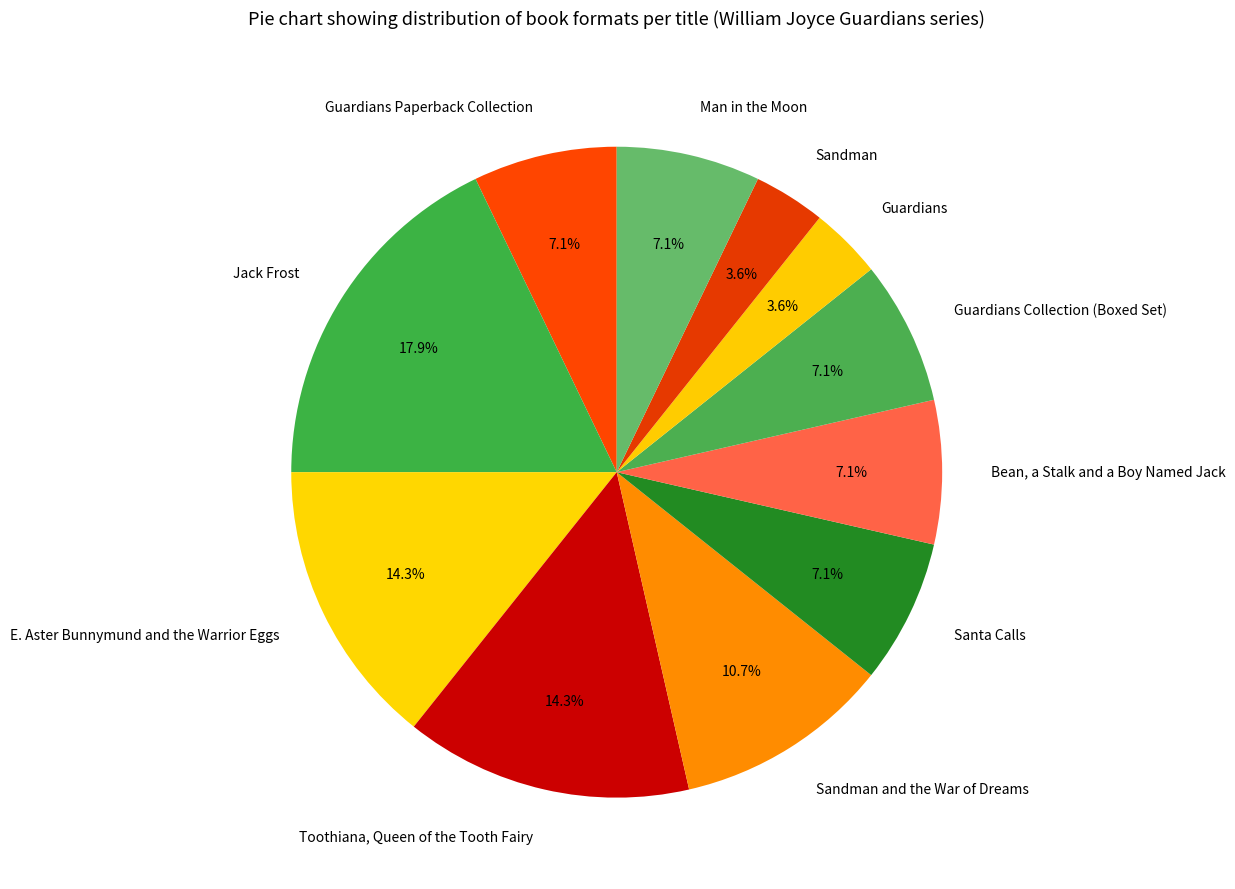

Combined, what portion of the pie is Sandman and Man in the Moon?

10.7%